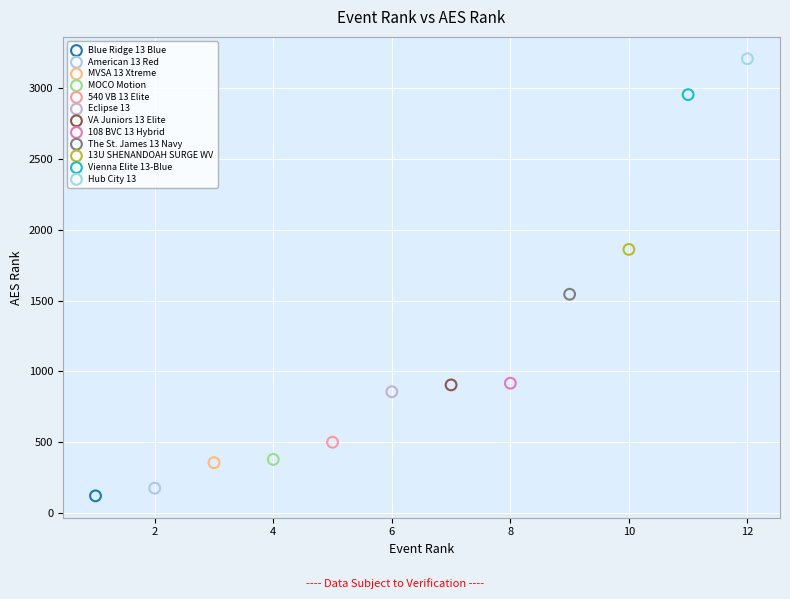

Which series reaches the minimum Y coordinate?

Blue Ridge 13 Blue